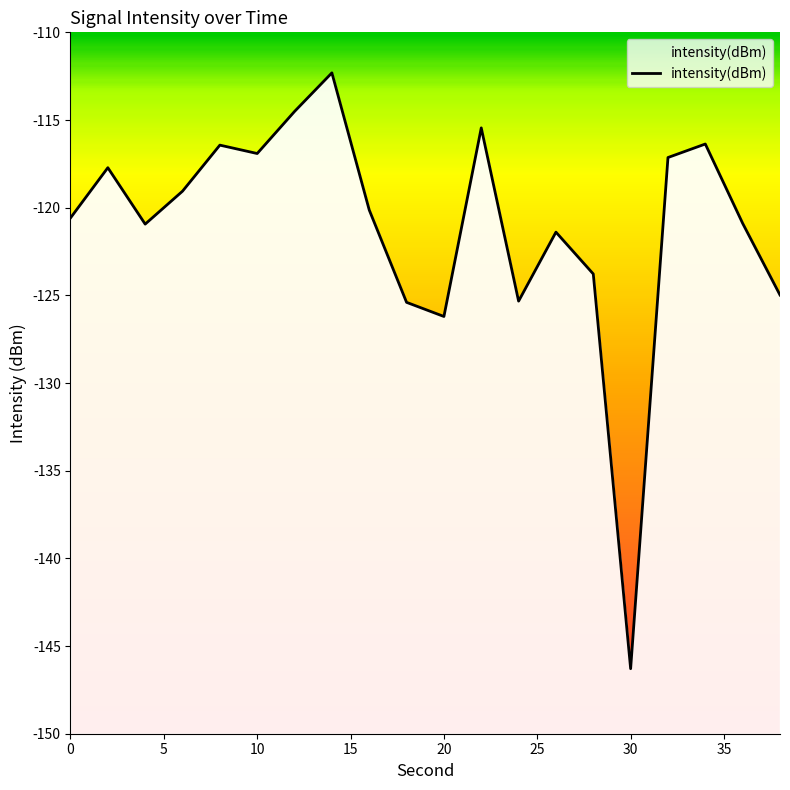

Which category has the highest value across all series?

14